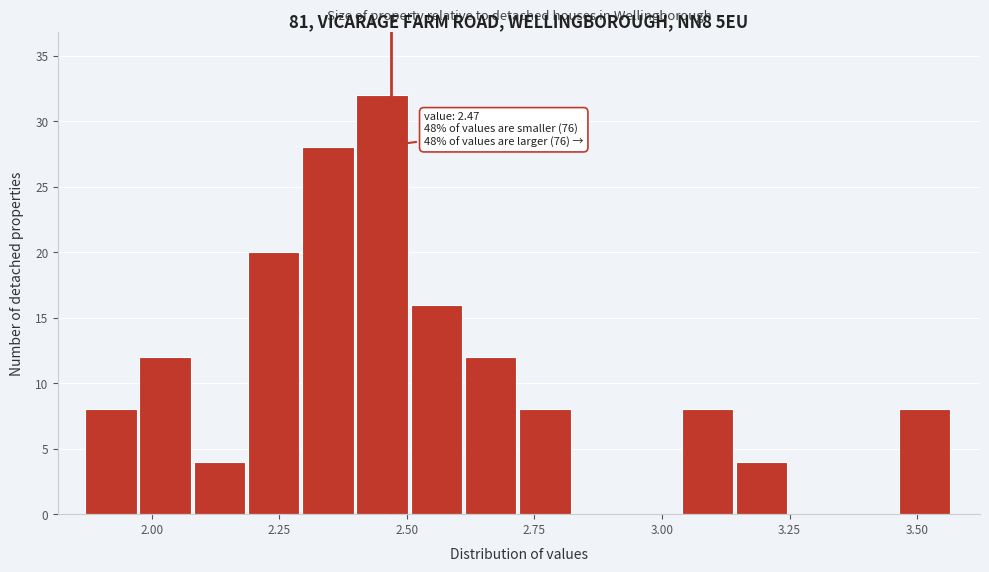

Read against the x-axis, roughly where is the centre of the tallest bar?

2.45